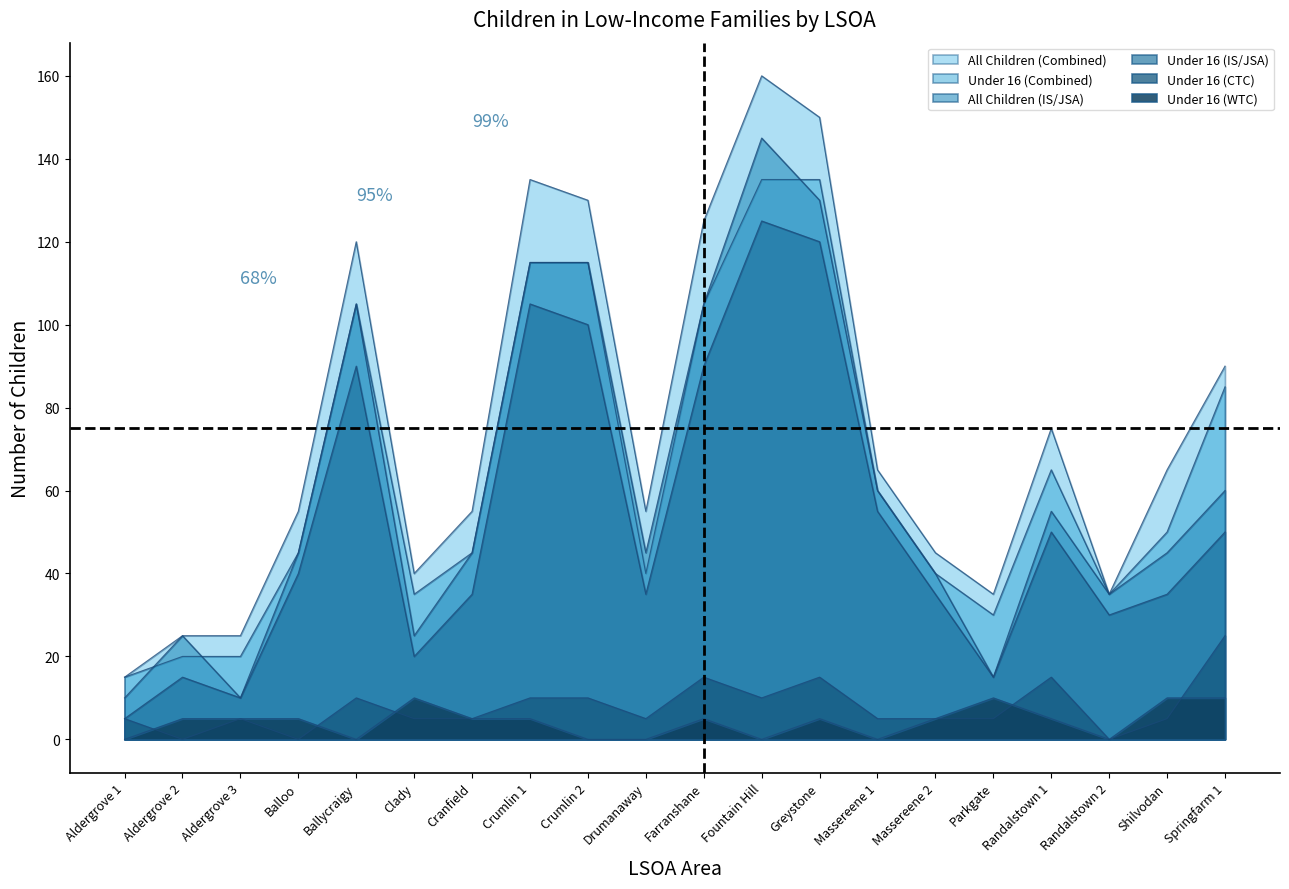

Which series has the widest spread of values?

All Children (Combined)